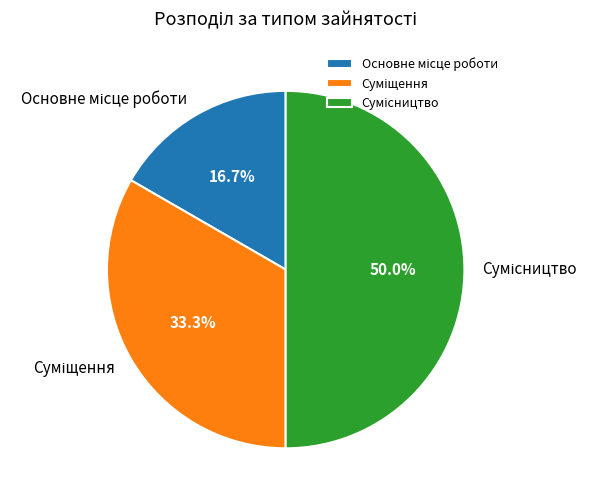

Combined, what portion of the pie is Сумісництво and Суміщення?

83.3%